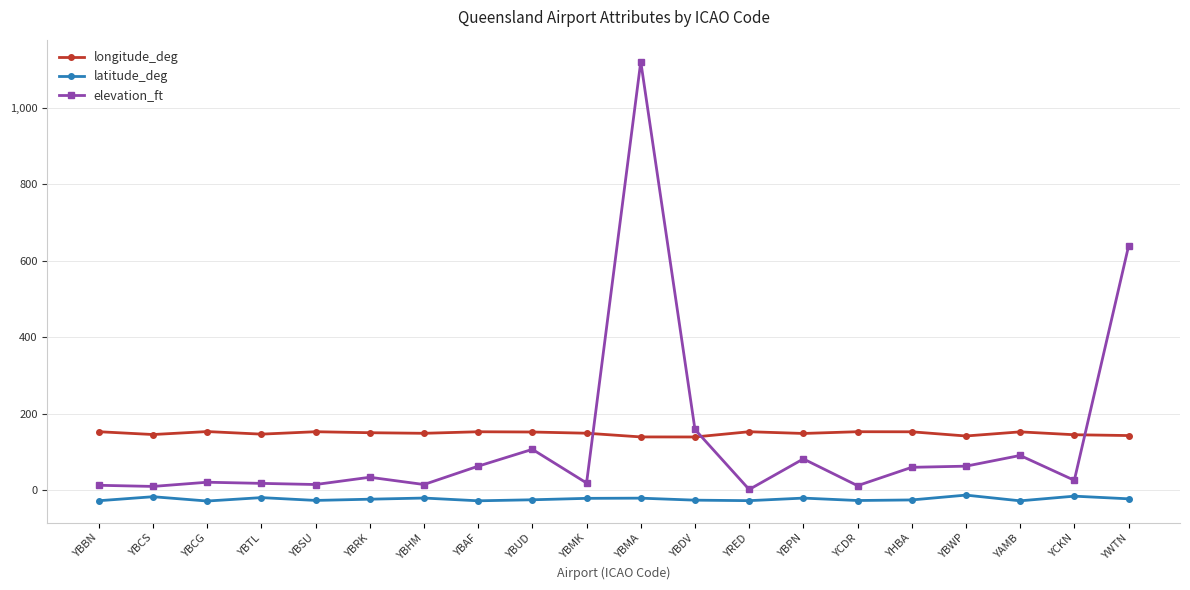

Is the value of elevation_ft at YBCG greater than the value of latitude_deg at YBAF?

Yes